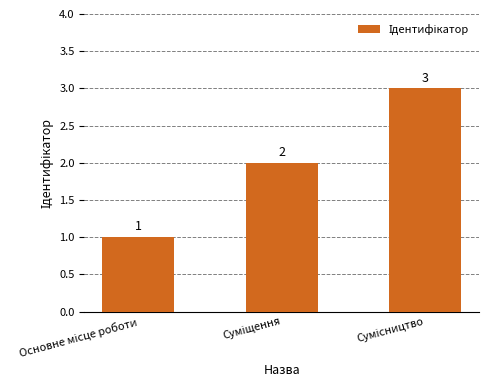

What is the sum of all values?

6